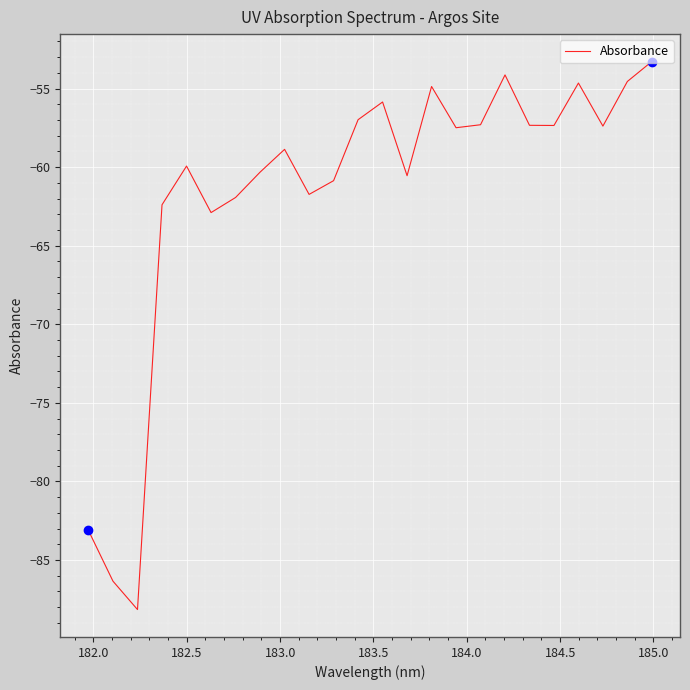

What is the minimum value shown in the chart?

-88.2